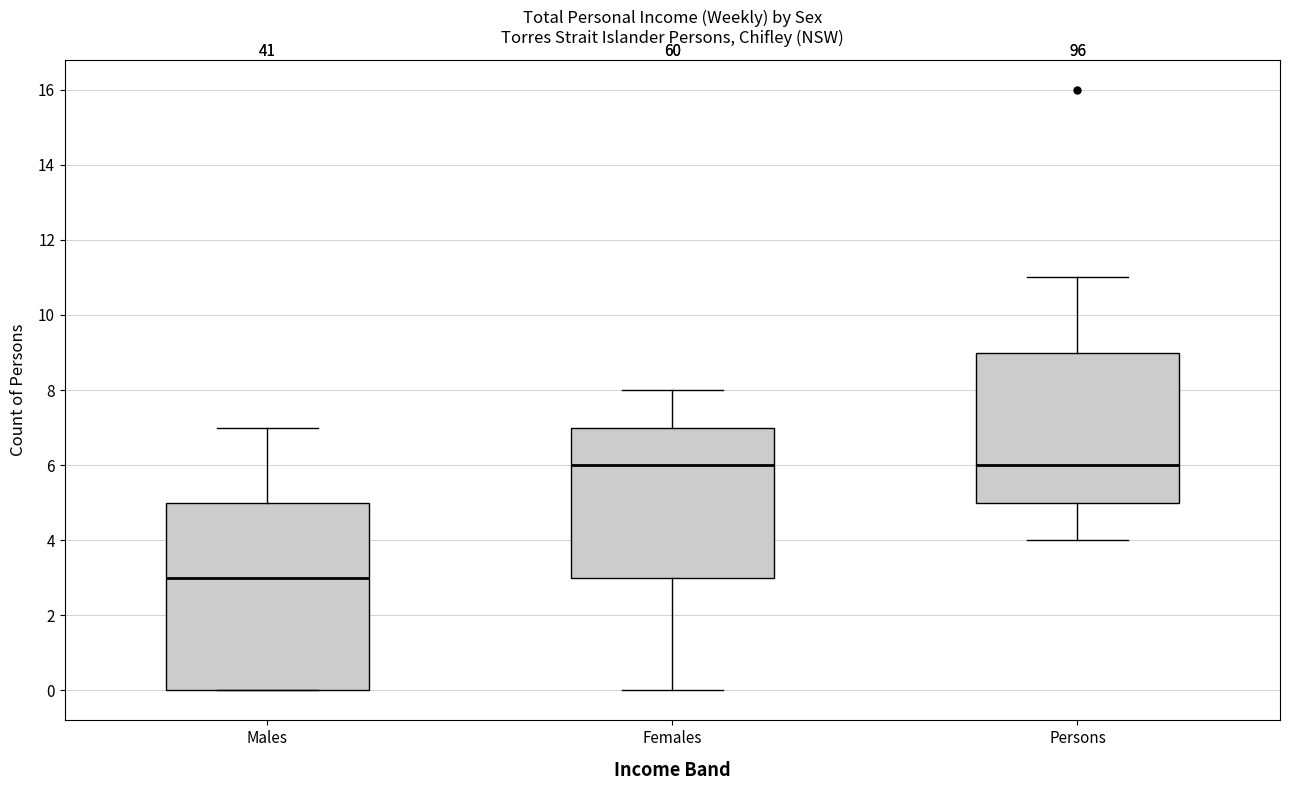

Which box has the lowest median line?

Males